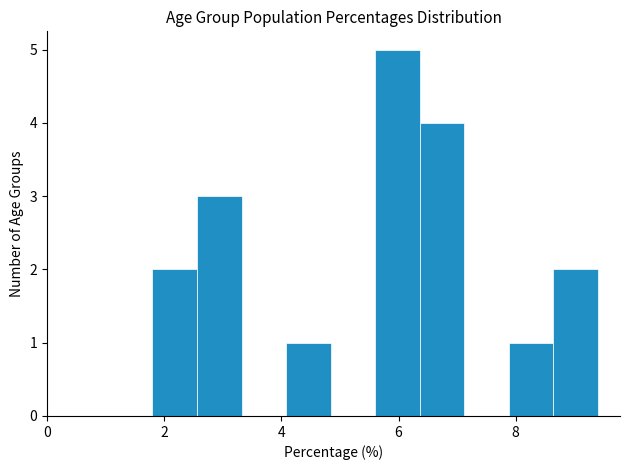

Read against the x-axis, roughly where is the centre of the tallest bar?

6.0